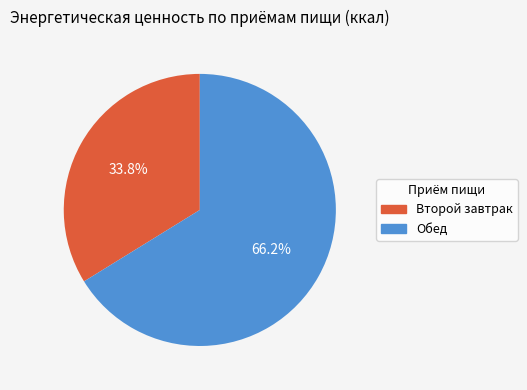

Combined, what portion of the pie is Обед and Второй завтрак?

100.0%